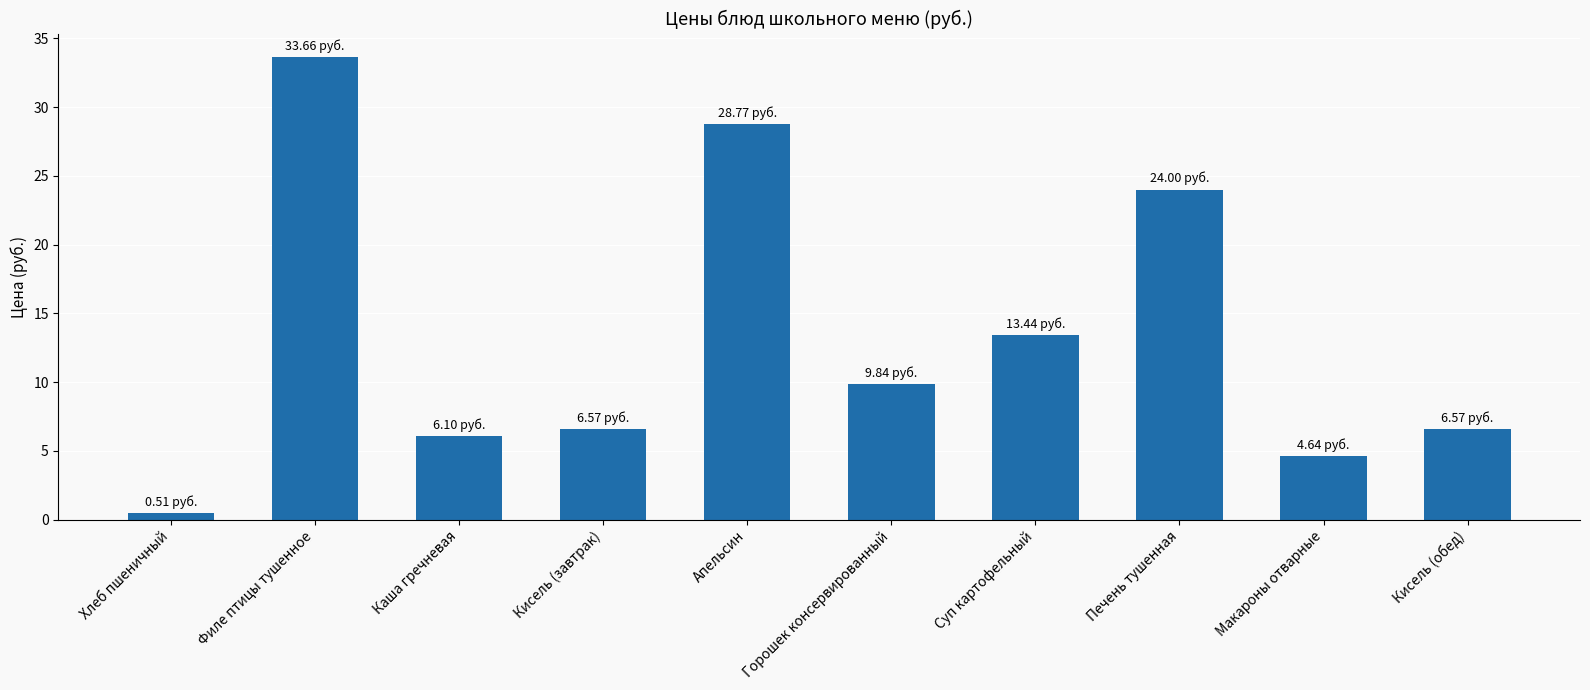

The chart shows a value of 6.1 at Каша гречневая. True or false?

True